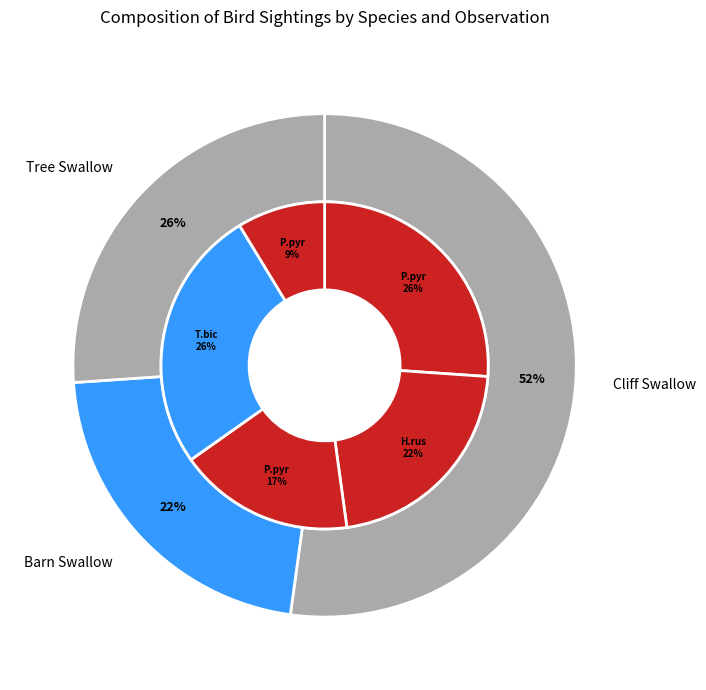

To the nearest percent, what is the difference between the Cliff Swallow (2020-06-25) and Cliff Swallow (2022-06-02) slice percentages?

17%